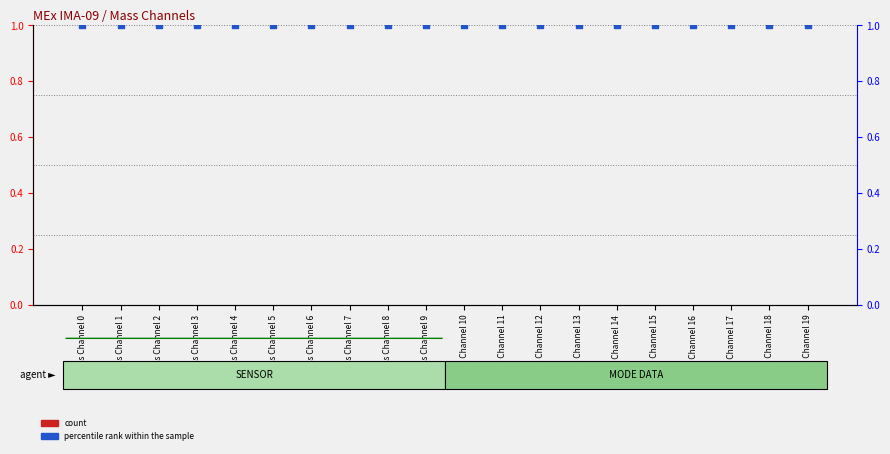

At which category is the sum across all series the highest?

Mass Channel 0